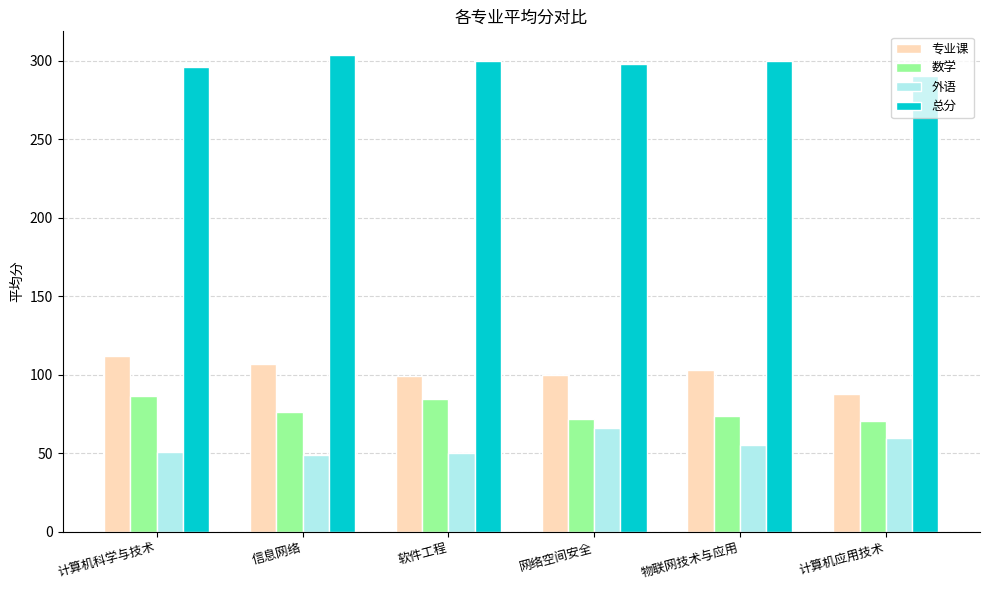

How many groups of bars are there?

6